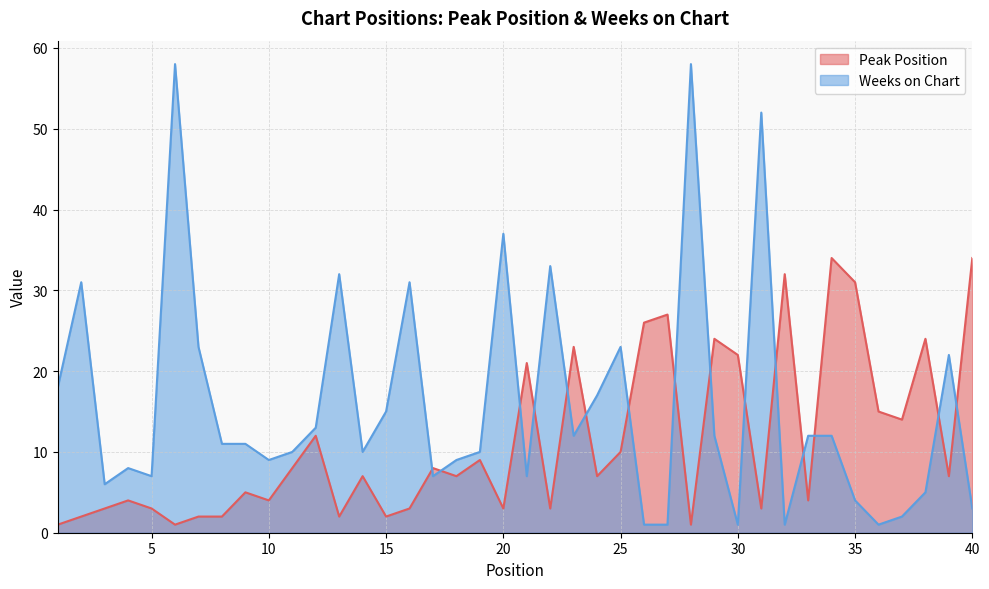

Reading right to left, list all the values displayed in this chart.

Peak Position: 40=34	39=7	38=24	37=14	36=15	35=31	34=34	33=4	32=32	31=3	30=22	29=24	28=1	27=27	26=26	25=10	24=7	23=23	22=3	21=21	20=3	19=9	18=7	17=8	16=3	15=2	14=7	13=2	12=12	11=8	10=4	9=5	8=2	7=2	6=1	5=3	4=4	3=3	2=2	1=1
Weeks on Chart: 40=3	39=22	38=5	37=2	36=1	35=4	34=12	33=12	32=1	31=52	30=1	29=12	28=58	27=1	26=1	25=23	24=17	23=12	22=33	21=7	20=37	19=10	18=9	17=7	16=31	15=15	14=10	13=32	12=13	11=10	10=9	9=11	8=11	7=23	6=58	5=7	4=8	3=6	2=31	1=18